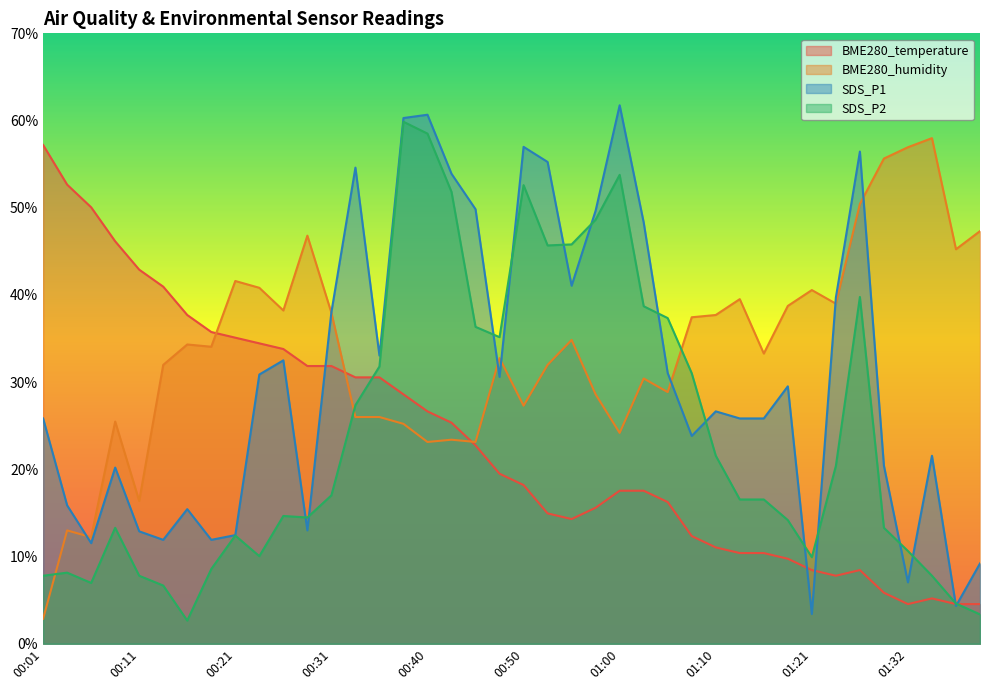

What is the average value of the BME280_temperature series?

23.3